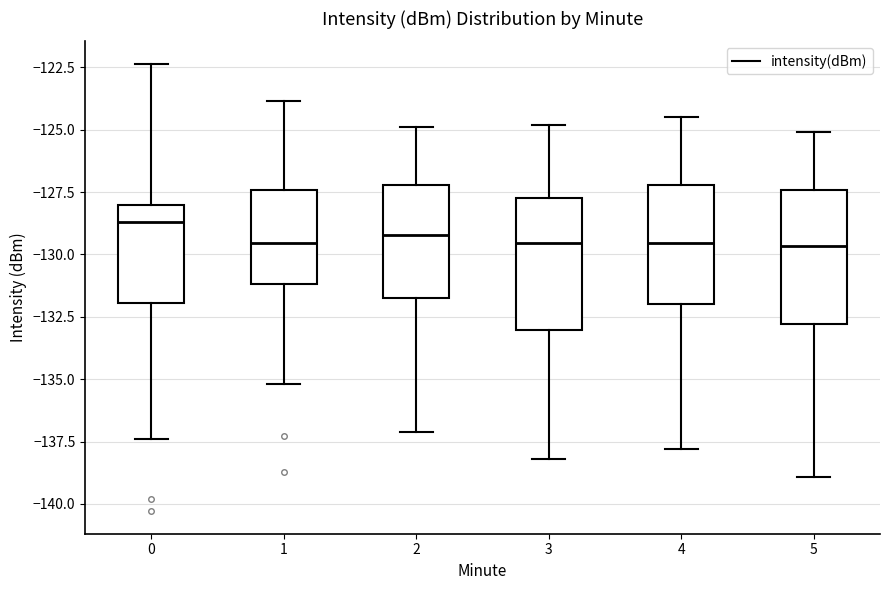

Reading left to right, transcribe this box plot: for each box, give where its median line is, the range the box spans, and where its two whiskers end, as read against the y-axis. The values are not printed on the chart, so give them approximately, as read against the axis.

0: median -128.5, box -132.0 to -128.0, whiskers -137.5 to -122.5
1: median -129.5, box -131.0 to -127.5, whiskers -135.0 to -124.0
2: median -129.0, box -131.5 to -127.0, whiskers -137.0 to -125.0
3: median -129.5, box -133.0 to -127.5, whiskers -138.0 to -125.0
4: median -129.5, box -132.0 to -127.0, whiskers -138.0 to -124.5
5: median -129.5, box -133.0 to -127.5, whiskers -139.0 to -125.0